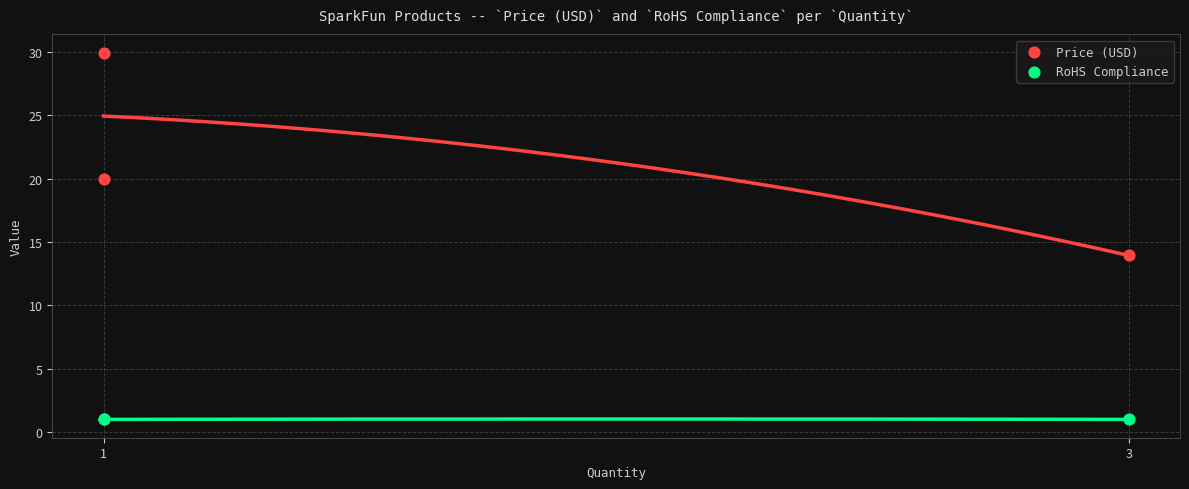

What are all the series names shown in the legend?

Price (USD), RoHS Compliance